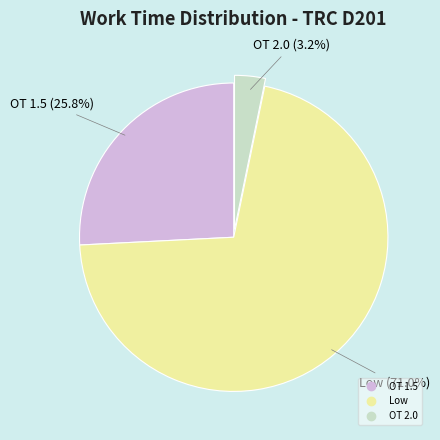

Is there any slice that represents more than half of the pie?

Yes